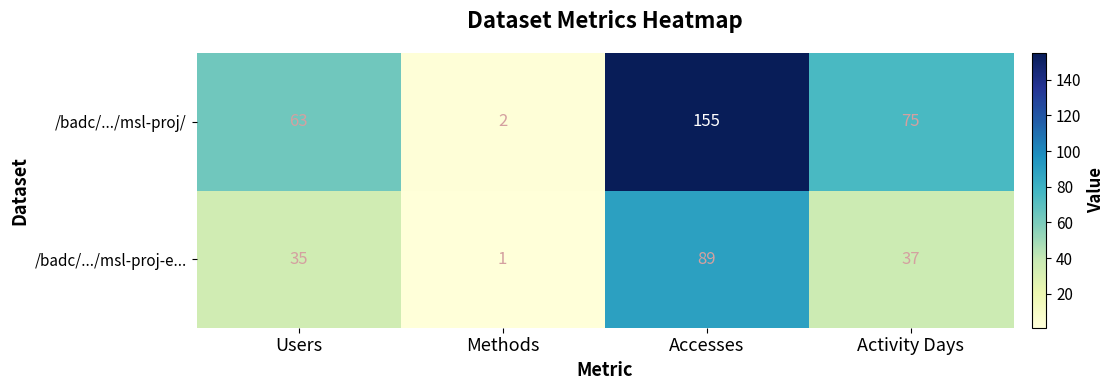

At which label is /badc/.../msl-proj/ closest to 78?

Activity Days